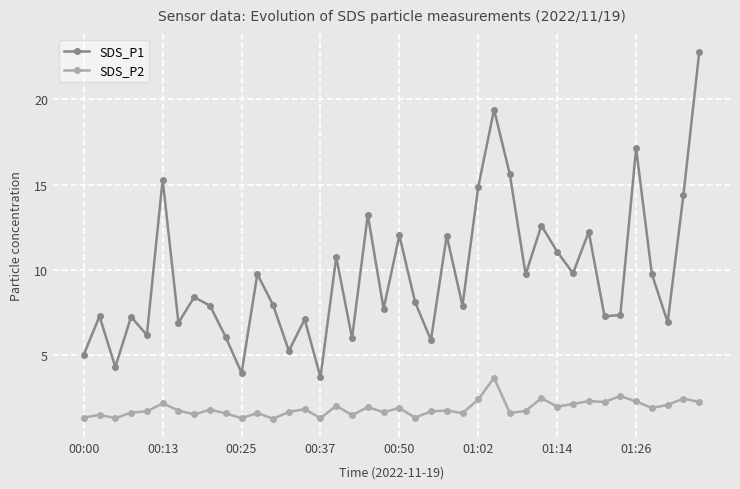

What is the sum of all SDS_P1 values?

386.8